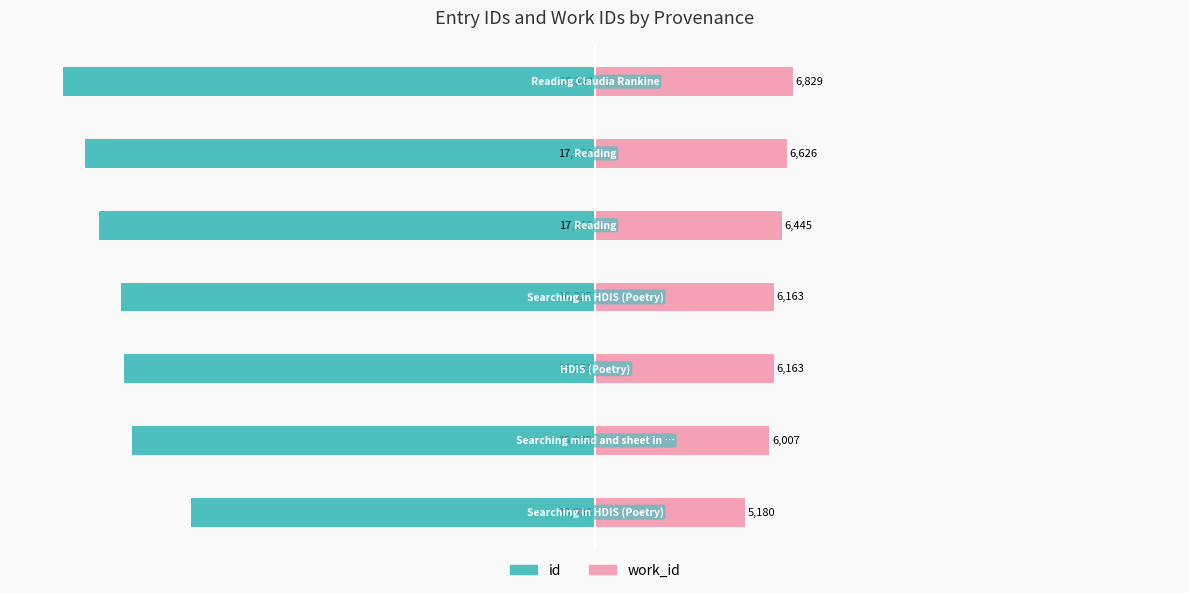

Reading left to right, list all the values displayed in this chart.

id: −125=-76.0	−100=-87.1	−75=-88.6	−50=-89.0	−25=-93.3	0=-95.9	25=-100.0
work_id: −125=28.3	−100=32.8	−75=33.6	−50=33.6	−25=35.2	0=36.1	25=37.2